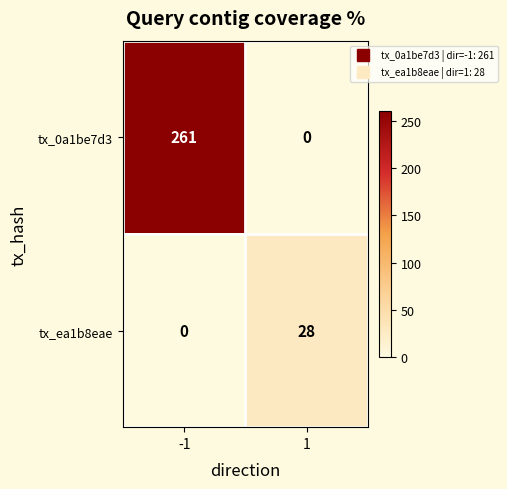

Reading left to right, transcribe all the data shown in this chart.

tx_0a1be7d3: 261	0
tx_ea1b8eae: 0	28